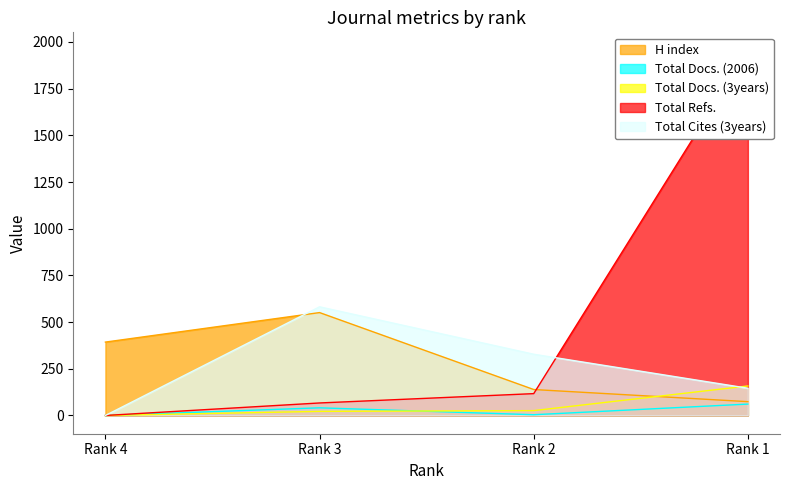

What is the difference between the maximum and second lowest values in the Total Cites (3years) series?

436